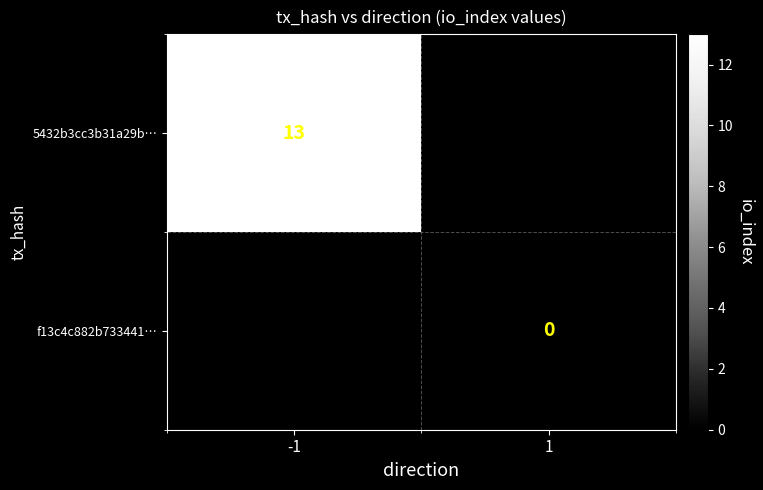

Between 1 and -1, which is larger?

-1